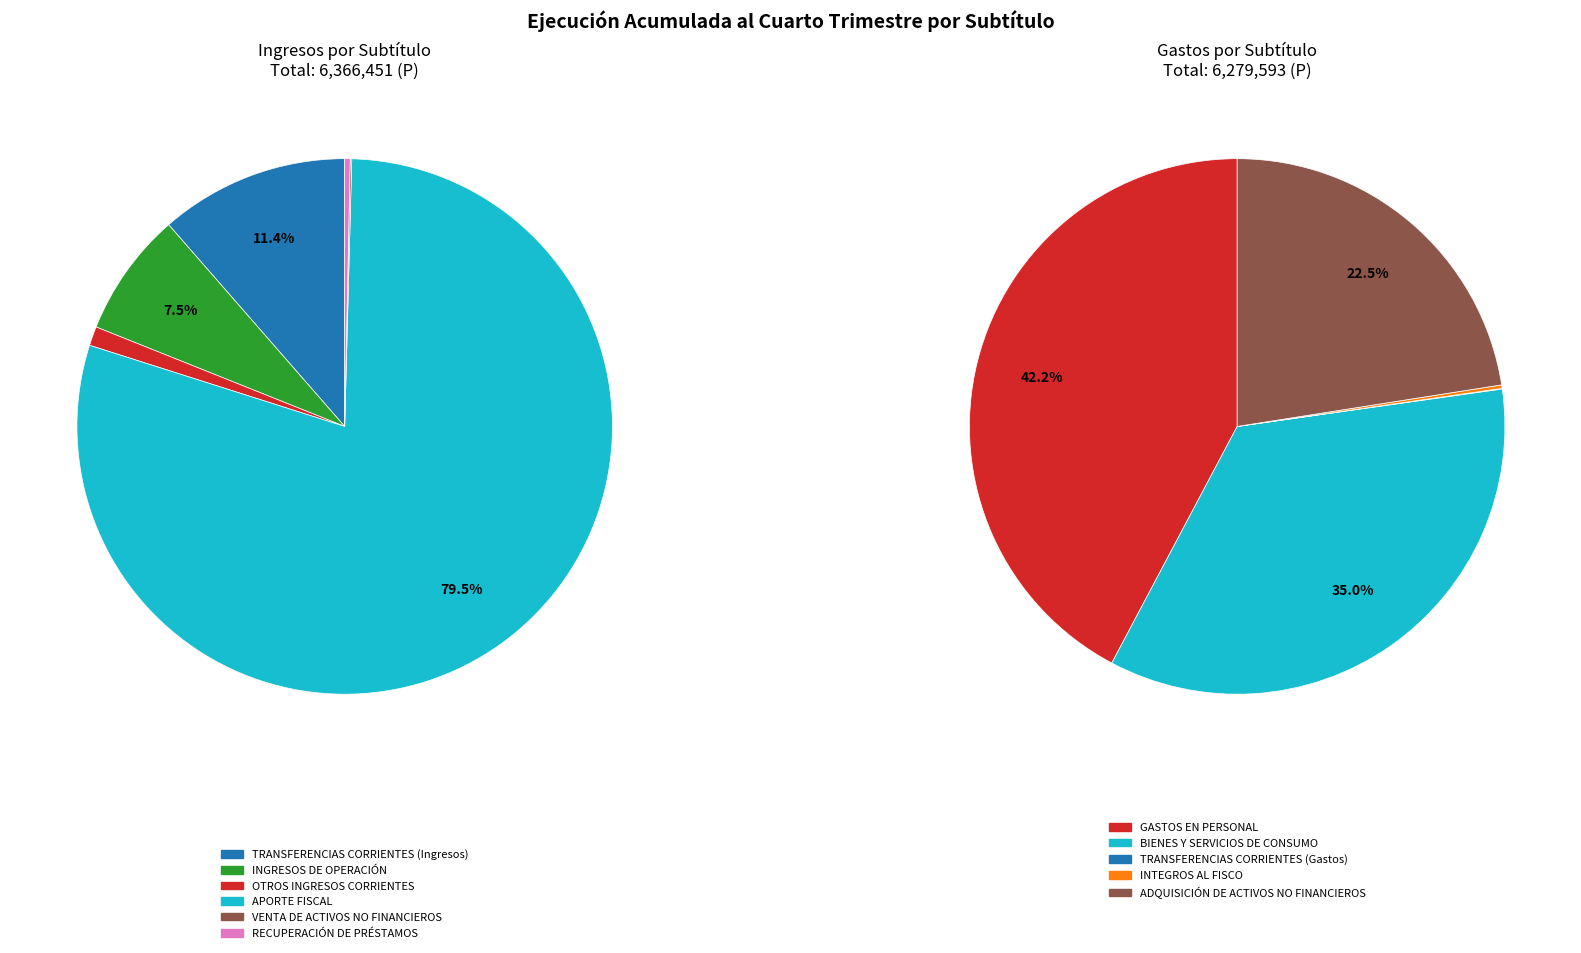

Rank the categories by value from lowest to highest.

TRANSFERENCIAS CORRIENTES (Gastos), VENTA DE ACTIVOS NO FINANCIEROS, INTEGROS AL FISCO, RECUPERACIÓN DE PRÉSTAMOS, OTROS INGRESOS CORRIENTES, INGRESOS DE OPERACIÓN, TRANSFERENCIAS CORRIENTES (Ingresos), ADQUISICIÓN DE ACTIVOS NO FINANCIEROS, BIENES Y SERVICIOS DE CONSUMO, GASTOS EN PERSONAL, APORTE FISCAL